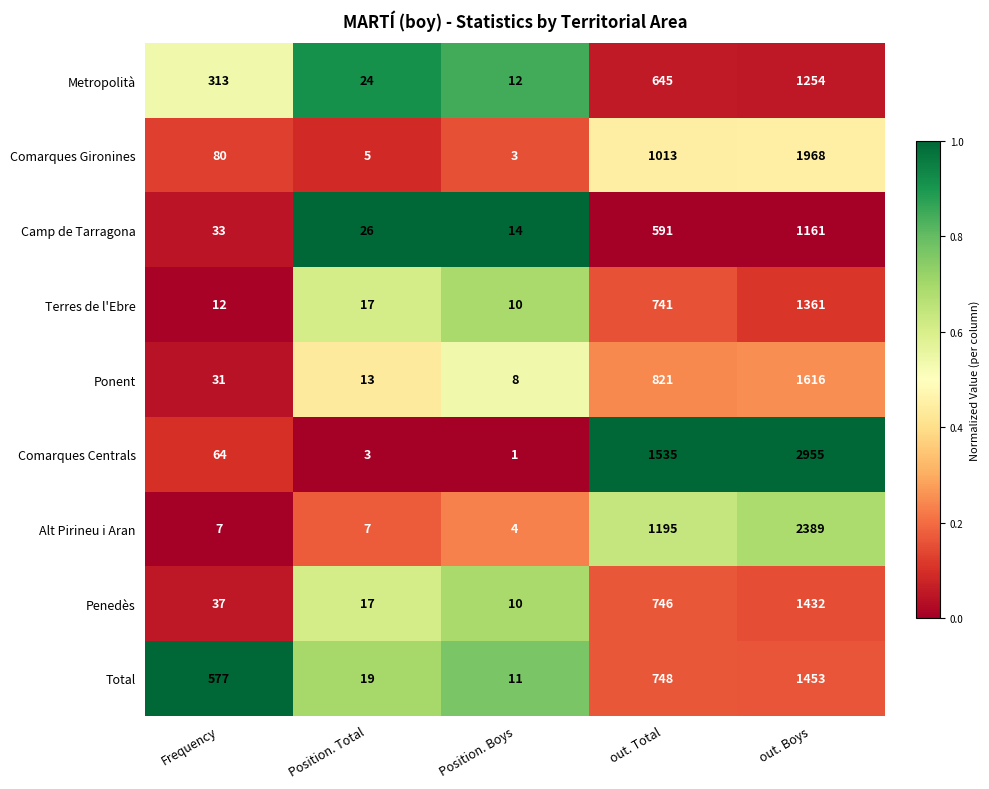

List the series in order of their peak value, highest first.

Comarques Centrals, Alt Pirineu i Aran, Comarques Gironines, Ponent, Total, Penedès, Terres de l'Ebre, Metropolità, Camp de Tarragona